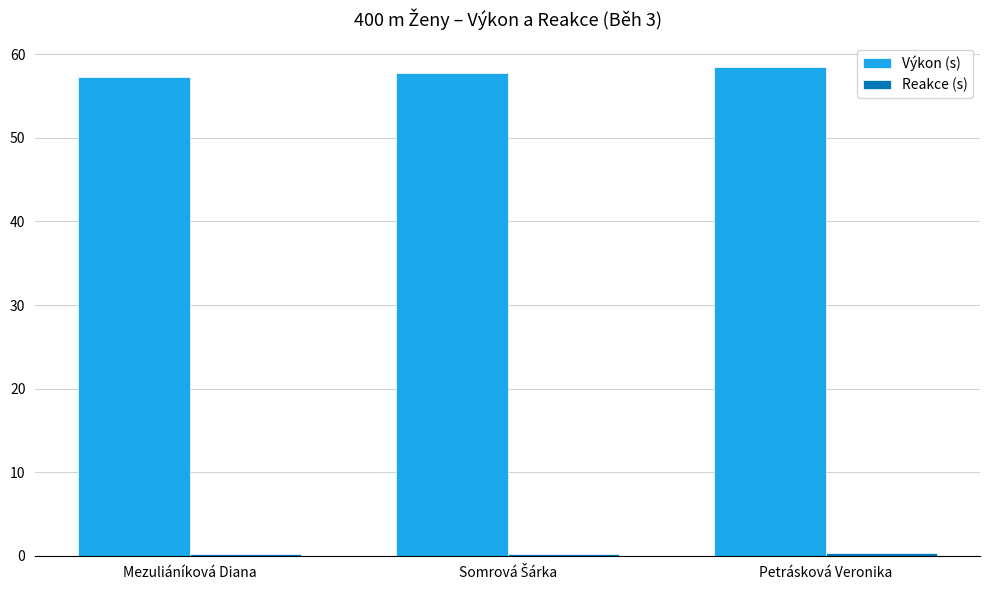

Which series has the largest total across all categories?

Výkon (s)